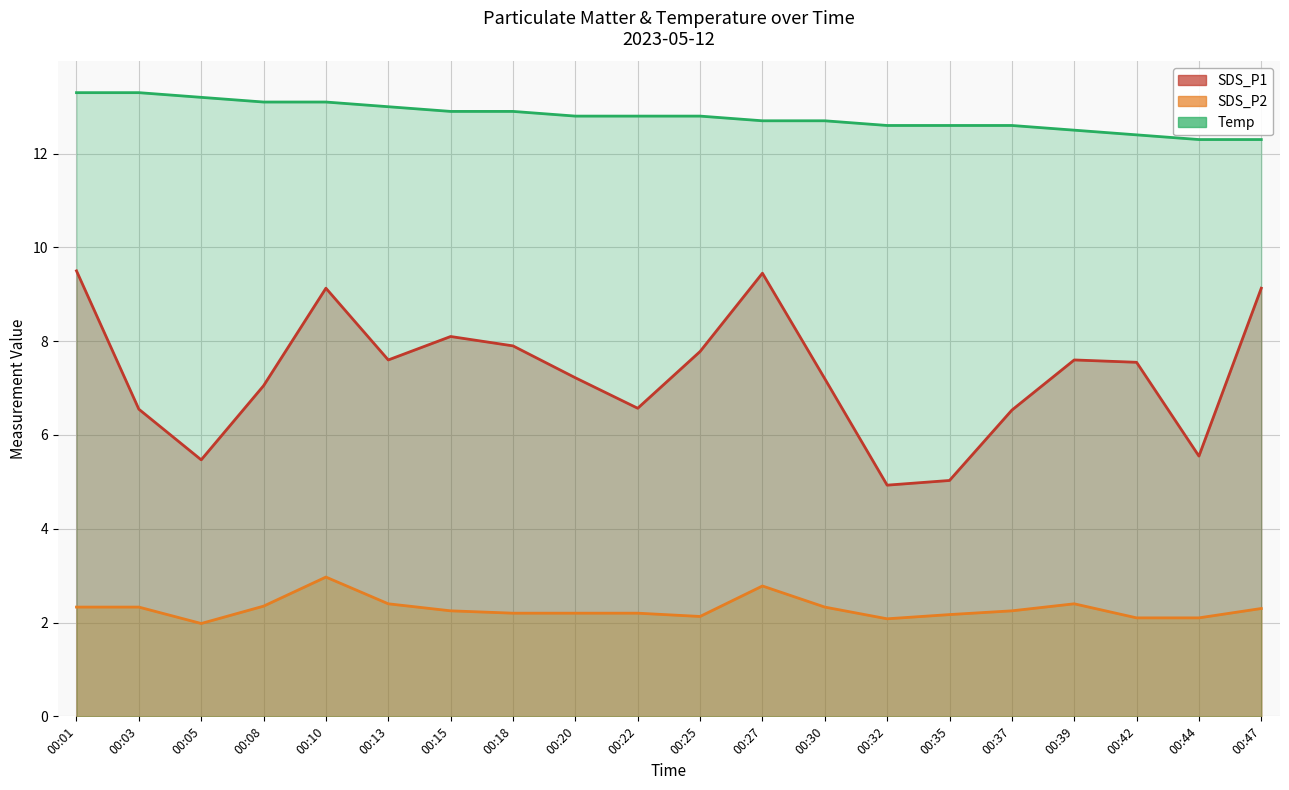

Count the number of data series in this chart.

3